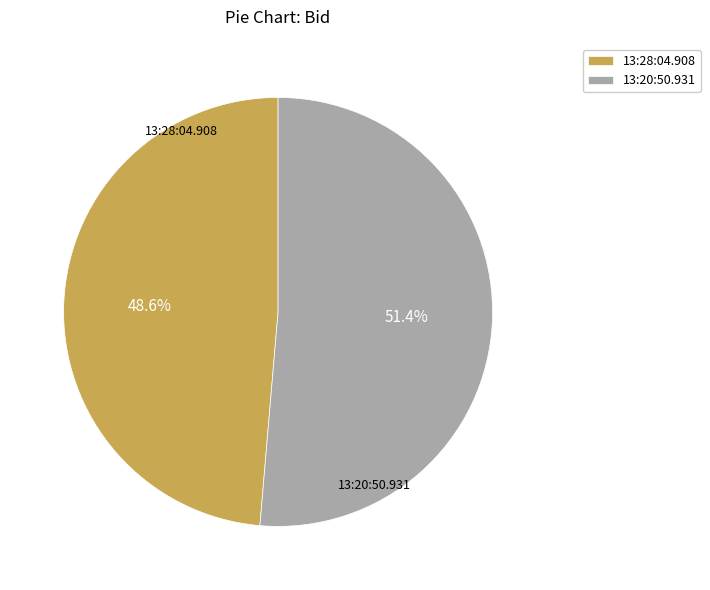

How many segments does this pie chart have?

2